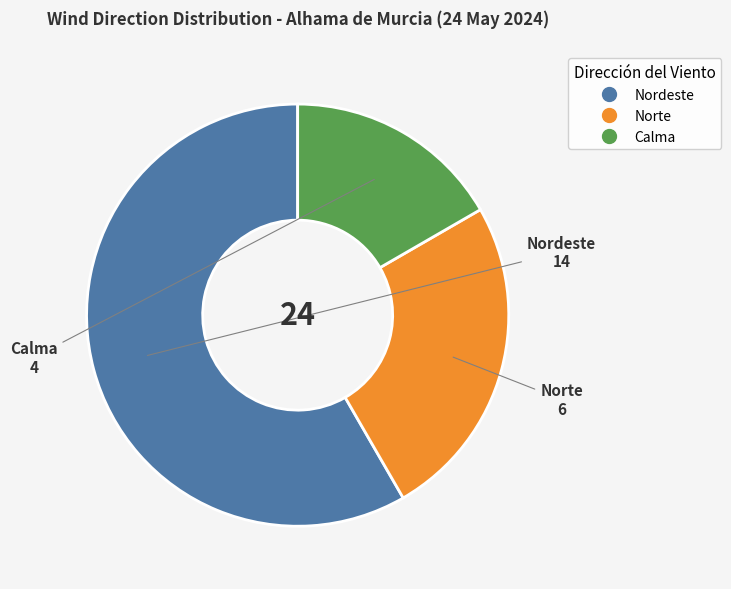

Rank the categories by value from lowest to highest.

Calma, Norte, Nordeste